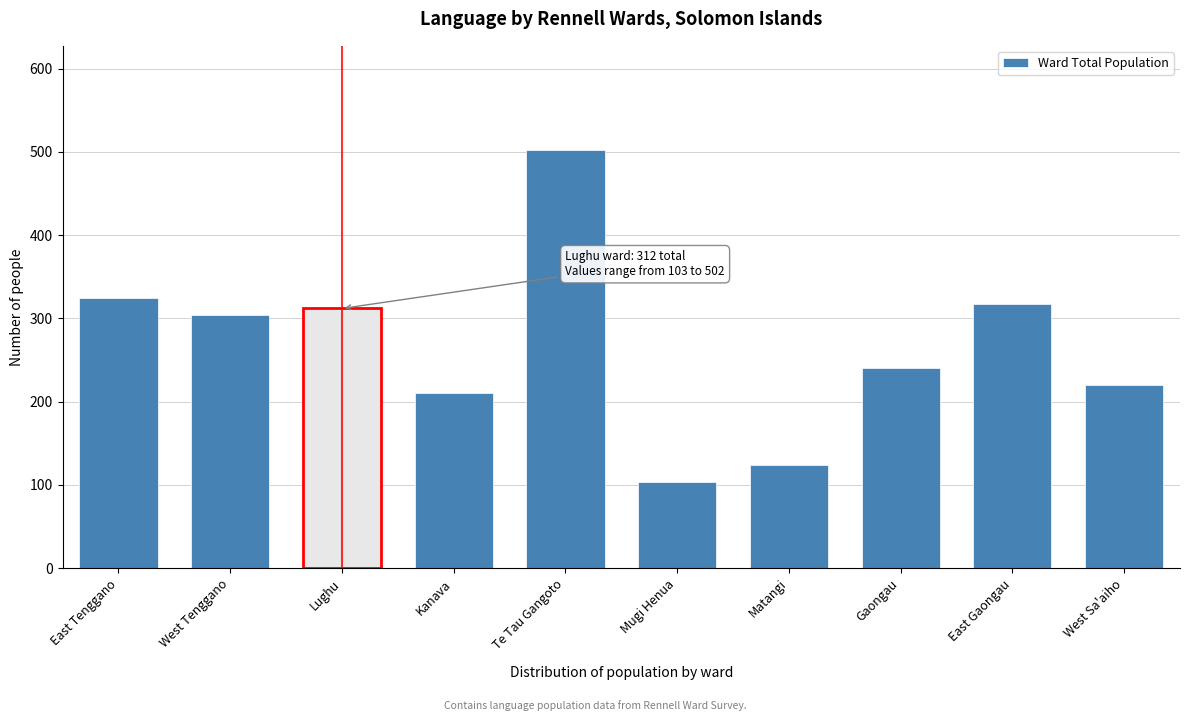

Reading left to right, list all the values displayed in this chart.

325	304	312	210	502	103	124	240	317	220